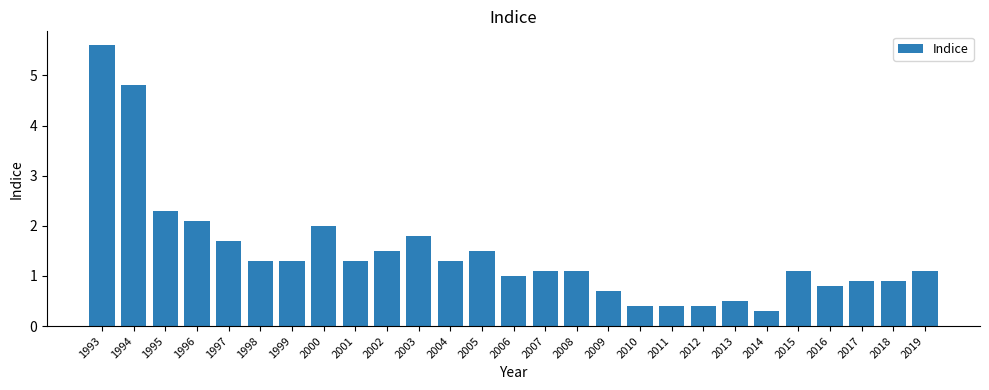

Are the bars horizontal?

No